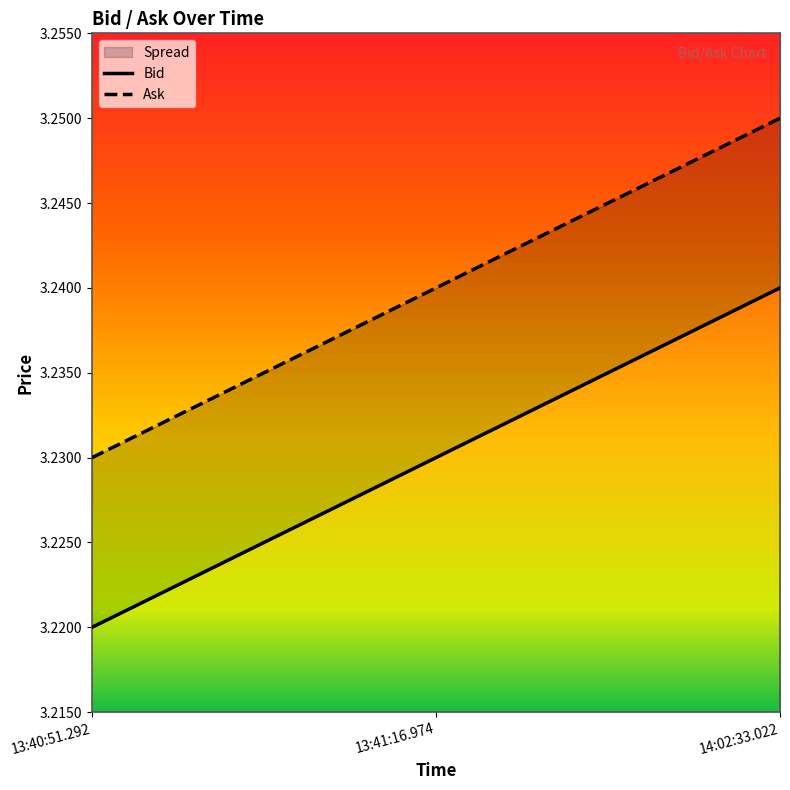

How many lines are shown in the chart?

2